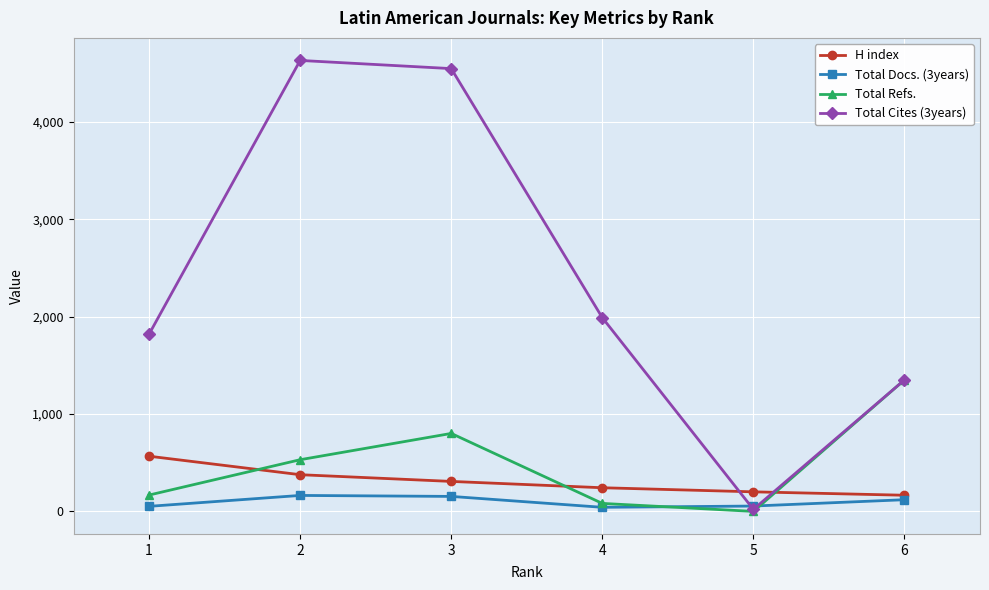

What is the difference between the second highest and second lowest values in the Total Docs. (3years) series?

102